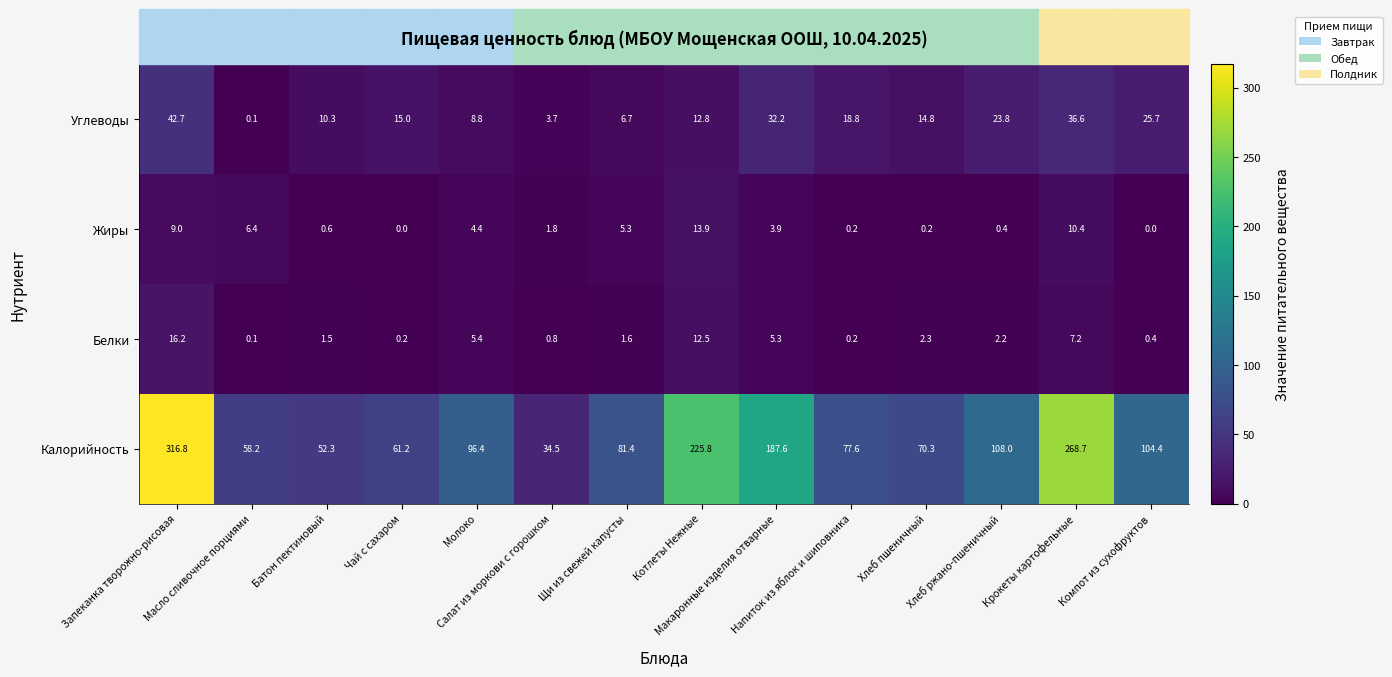

Which series has the widest spread of values?

Калорийность